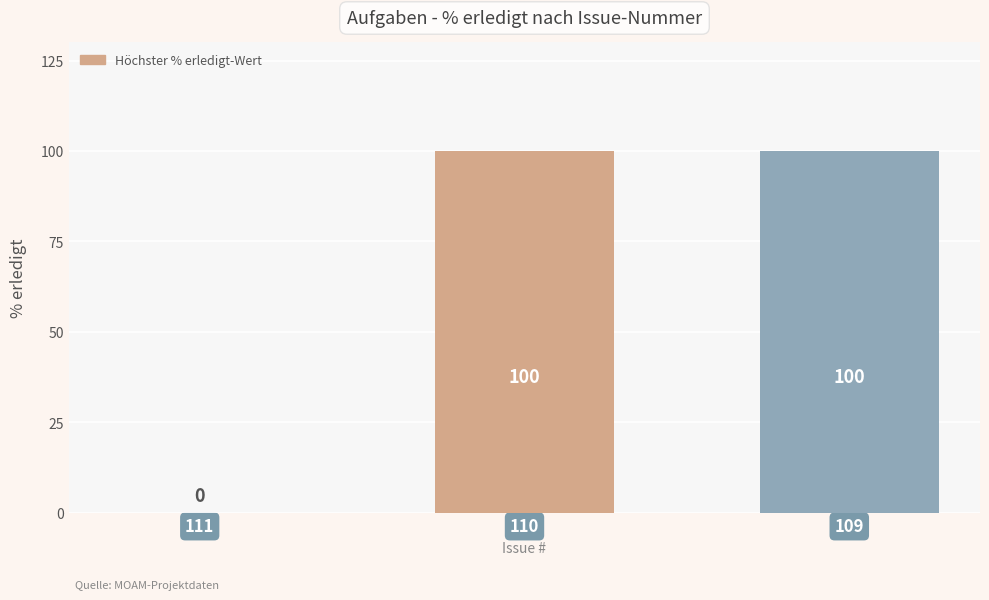

True or false: the data shows 0 at 111.

True